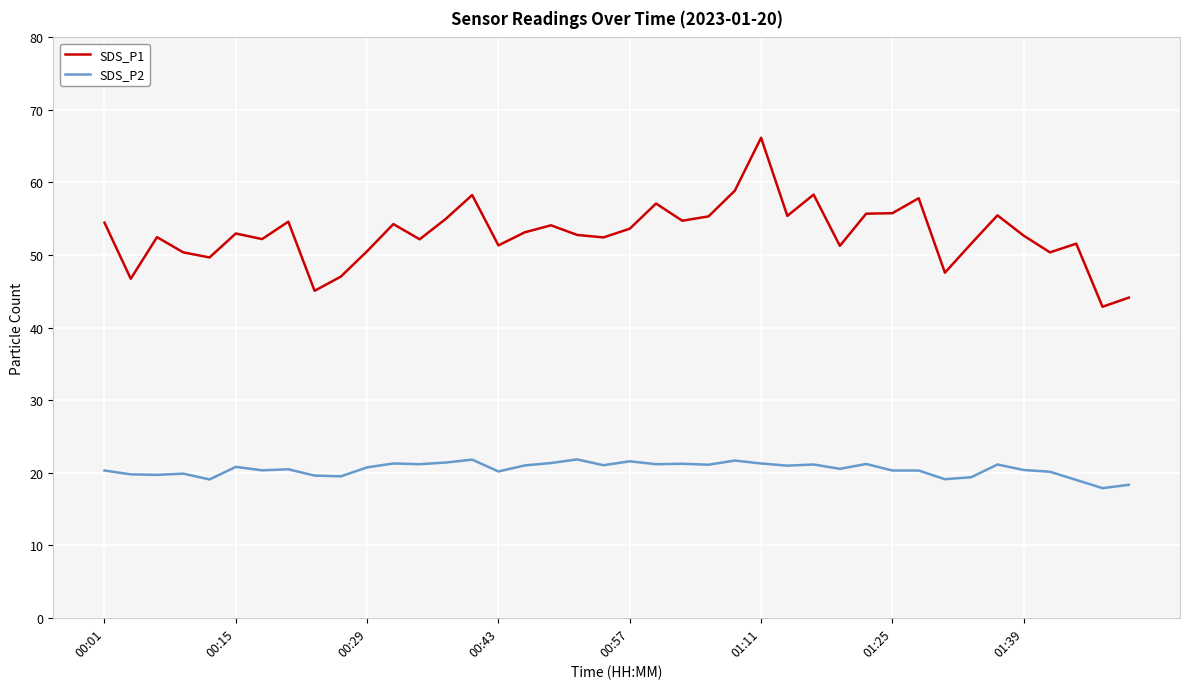

List the series in order of their peak value, highest first.

SDS_P1, SDS_P2